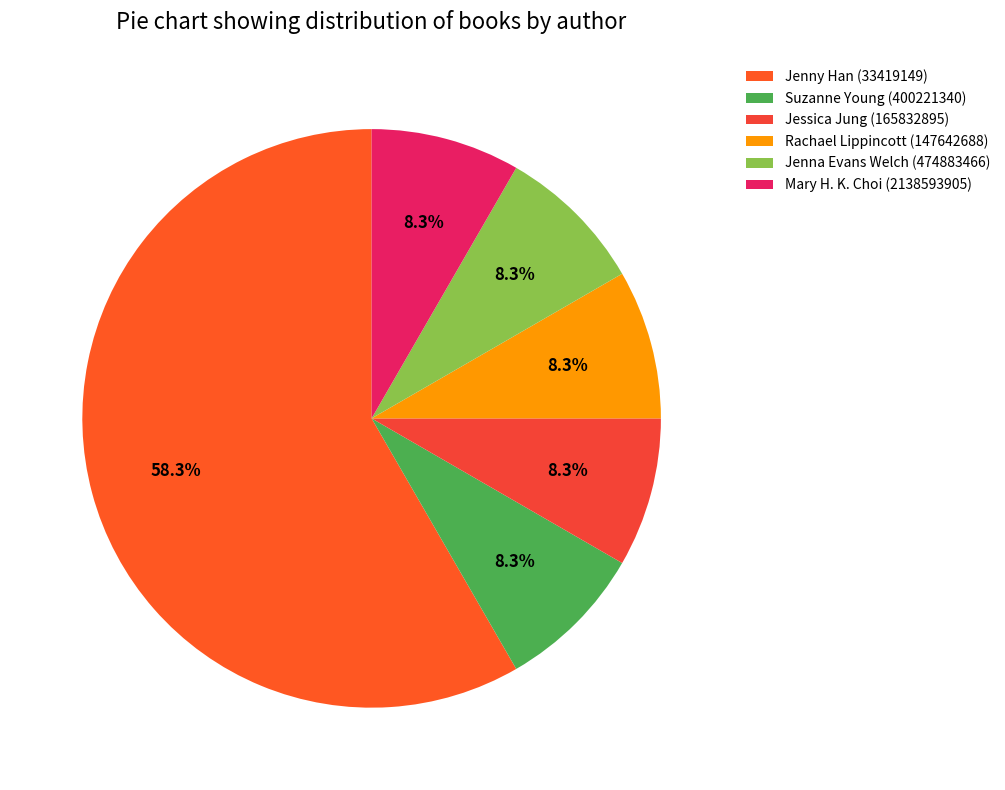

How many slices are in this pie chart?

6